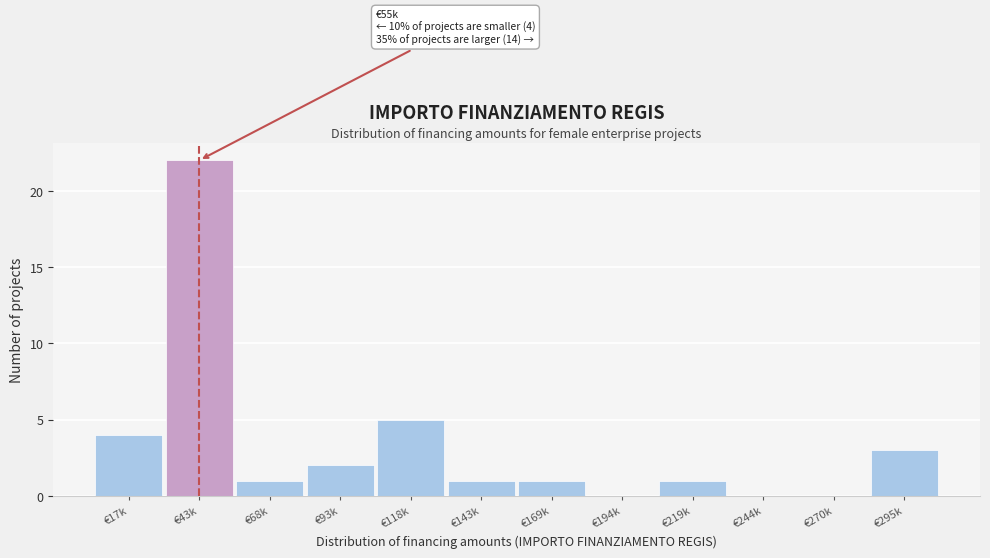

Reading left to right, what are all the values shown in this chart?

€17k=4	€43k=22	€68k=1	€93k=2	€118k=5	€143k=1	€169k=1	€194k=0	€219k=1	€244k=0	€270k=0	€295k=3